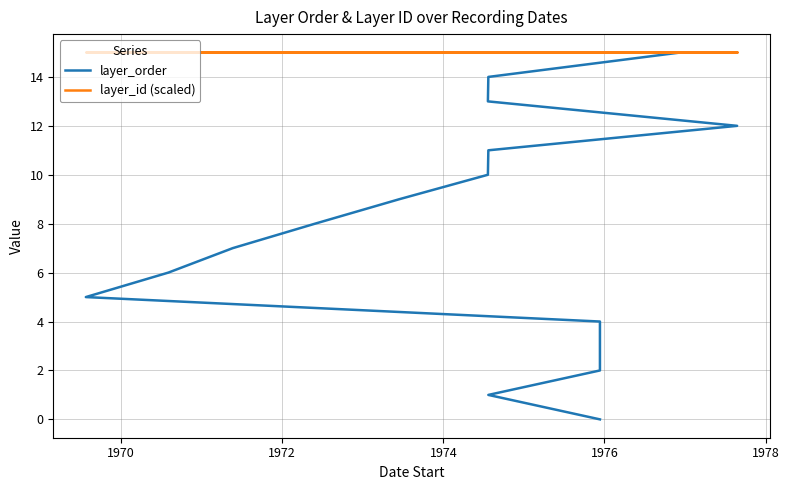

True or false: layer_order and layer_id (scaled) cross at least once.

False